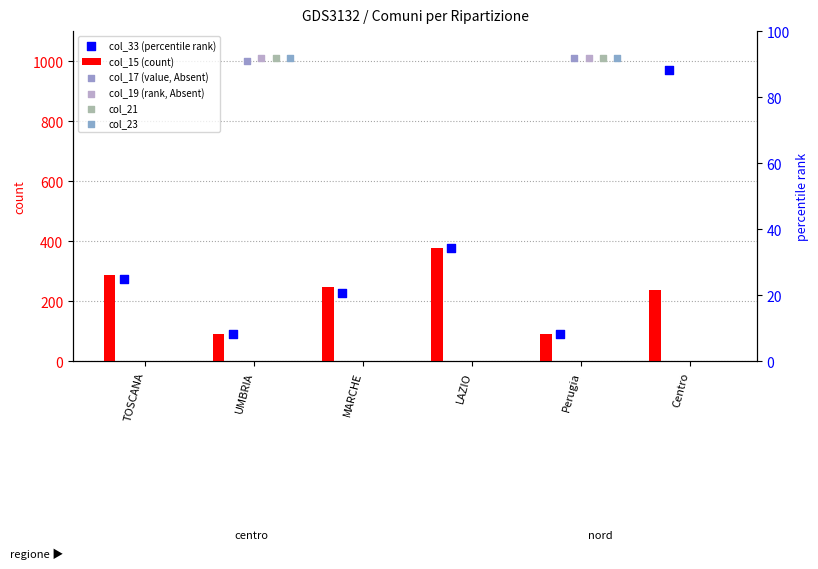

Which series has the largest Y range (max minus min)?

col_33 (percentile rank)